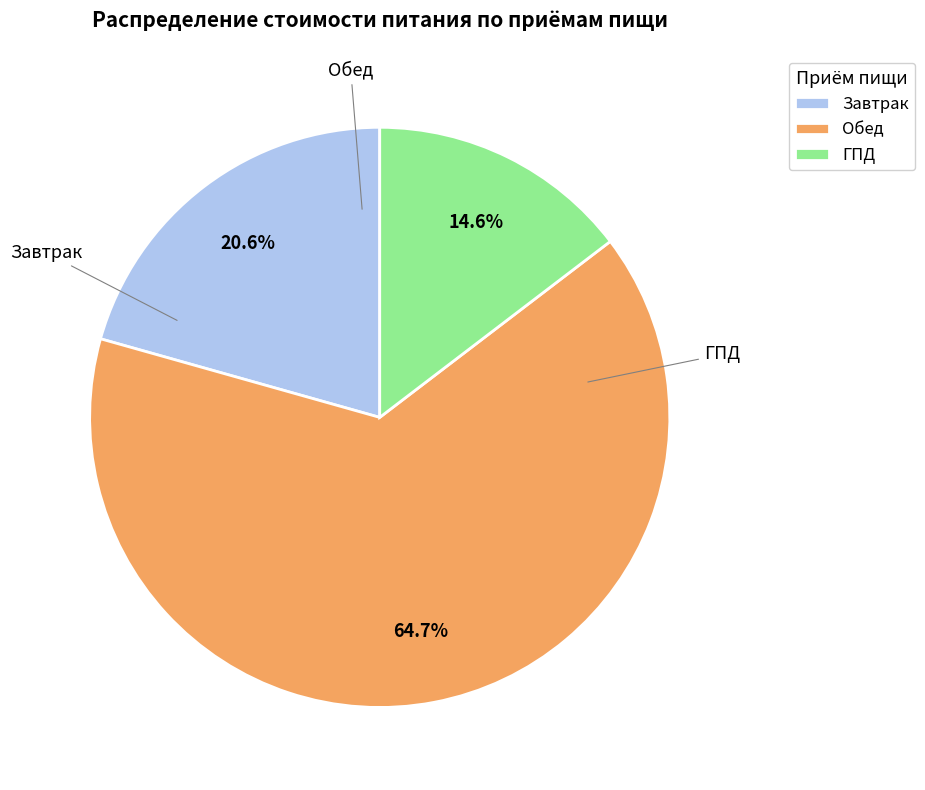

To the nearest percent, what is the average slice percentage?

33%